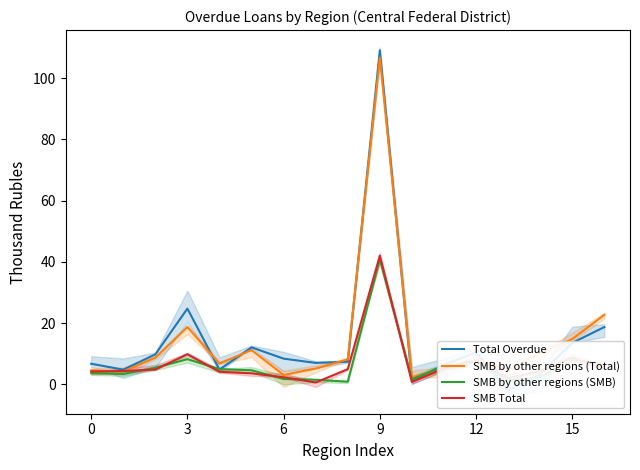

At which category does the chart reach its peak across all series?

9